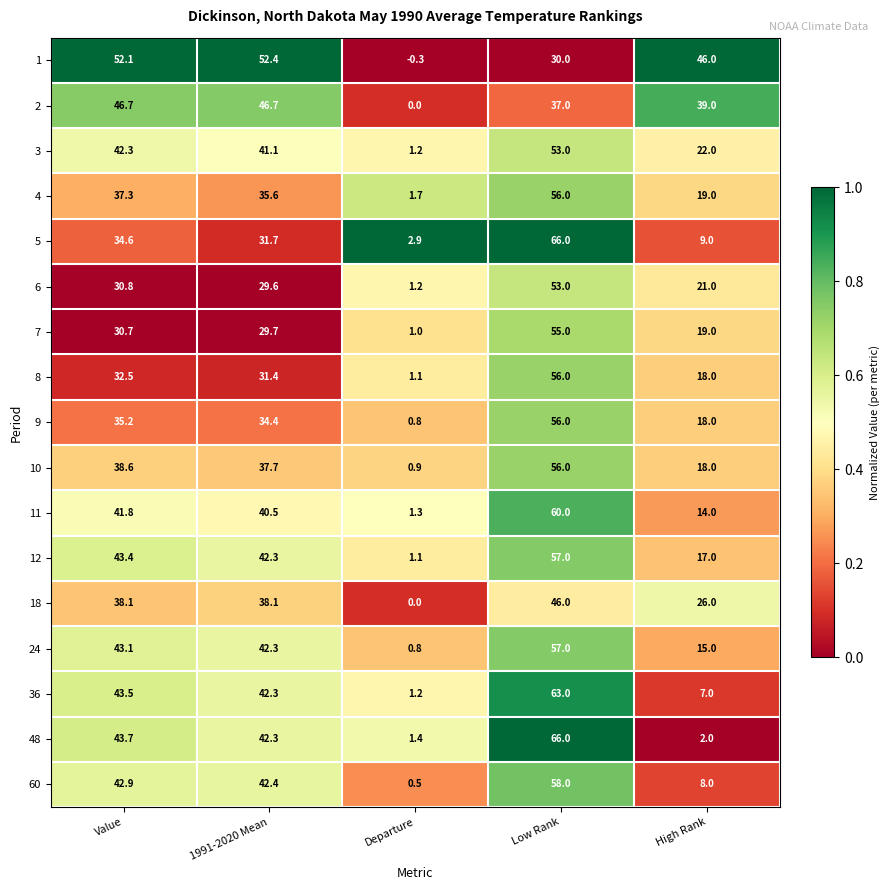

True or false: 60 has a value of 0.5 at Departure.

True